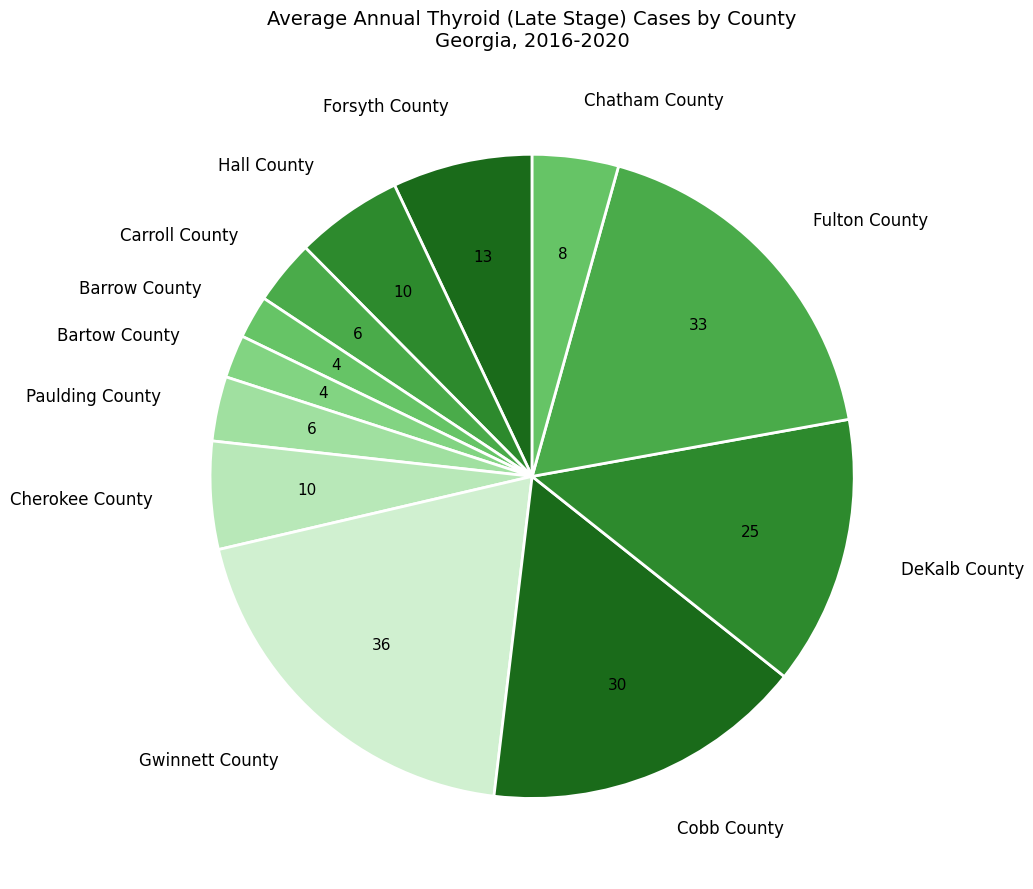

Approximately how many times larger is the value at Chatham County compared to Cobb County?

0.3